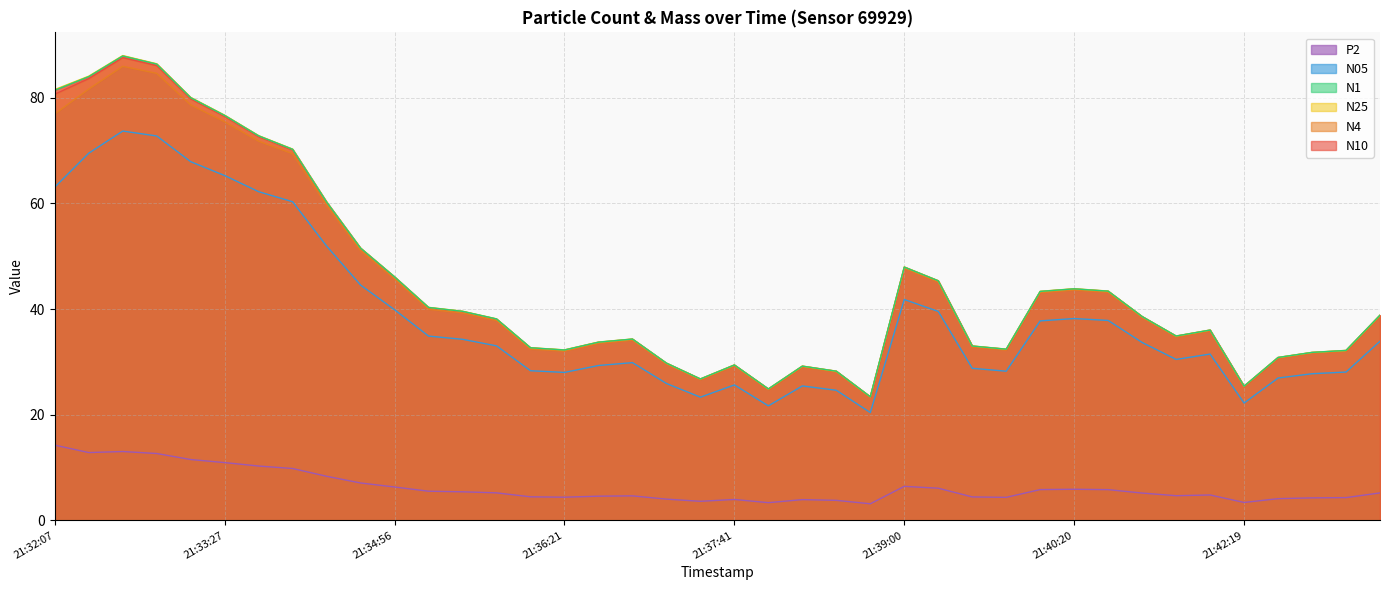

Does the chart have visible grid lines?

Yes